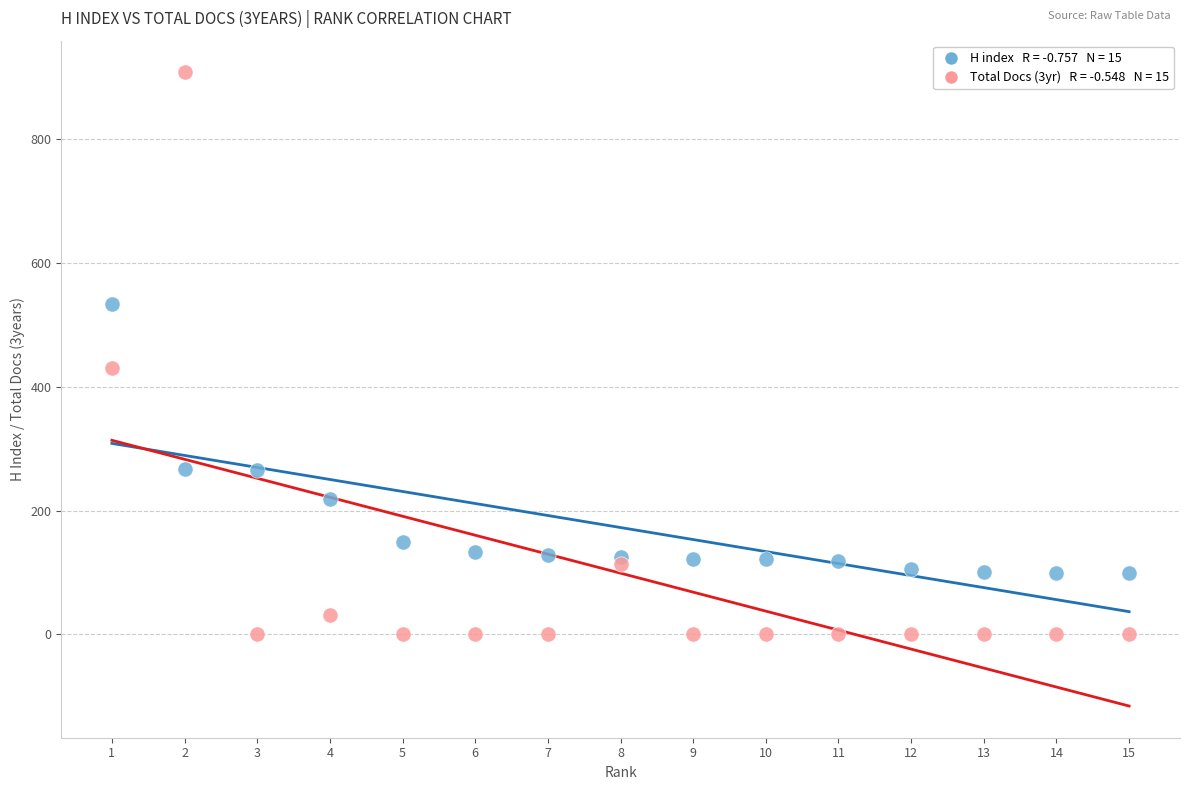

Across all series, what Y value is closest to 454?

430